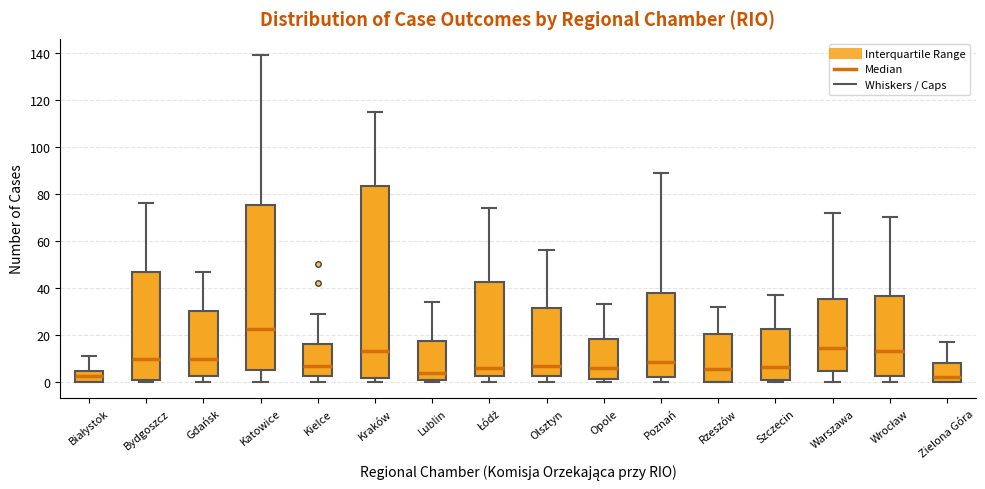

Where does the median line of the box for Warszawa sit on the y-axis? The values are not printed on the chart, so give them approximately, as read against the axis.

14